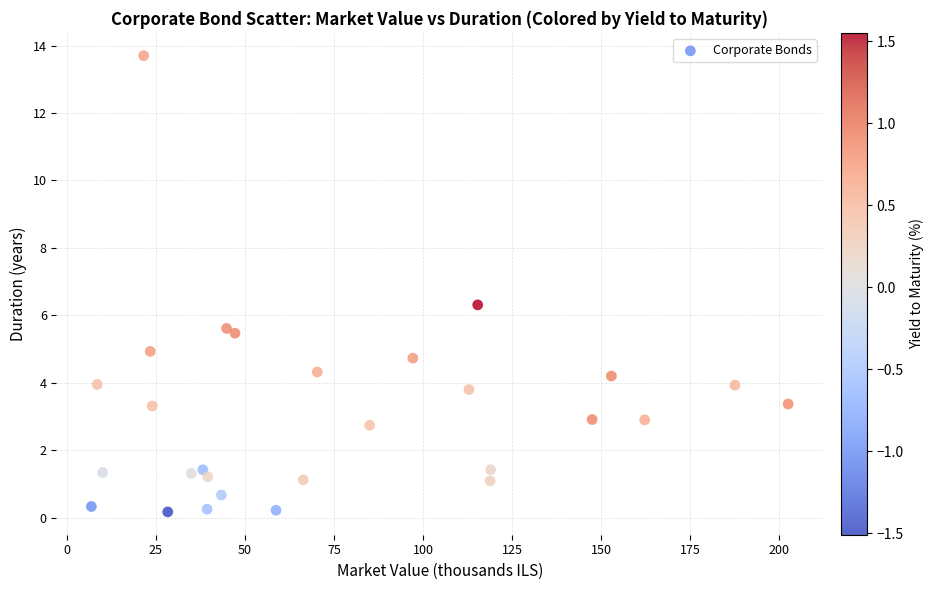

What is the range of X values (max minus min)?

195.7